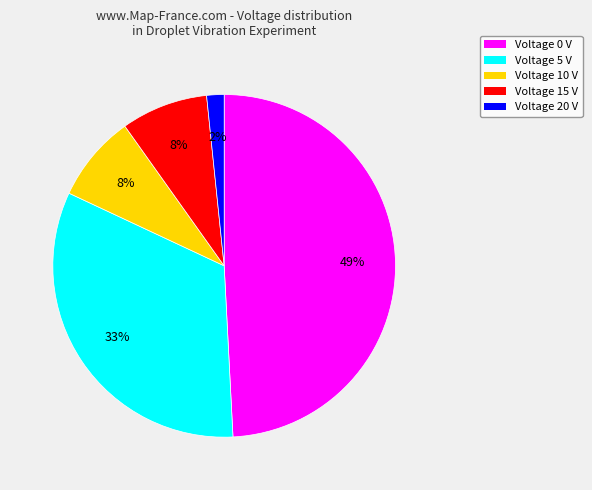

Is there a majority slice in this chart?

No